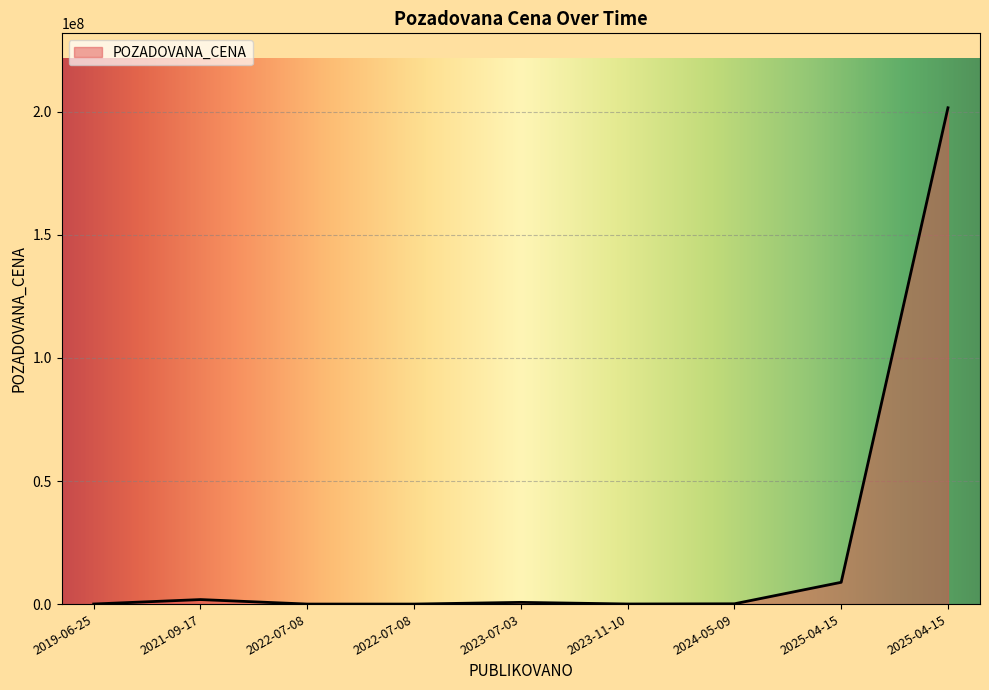

What is the difference between the maximum and second lowest values?

201638573.2